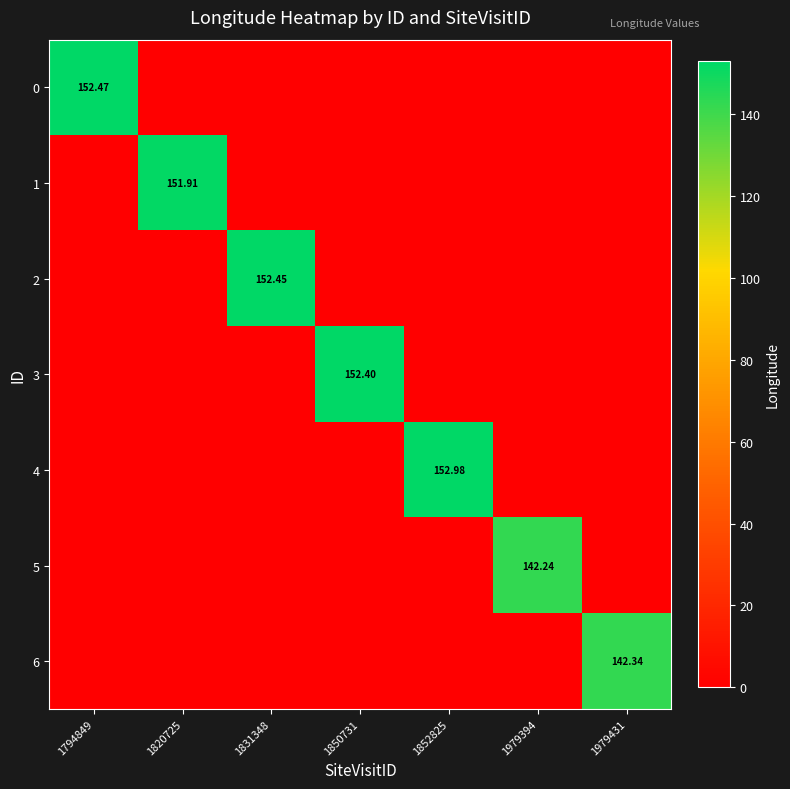

Which category has the lowest value in the 3 series?

1794849